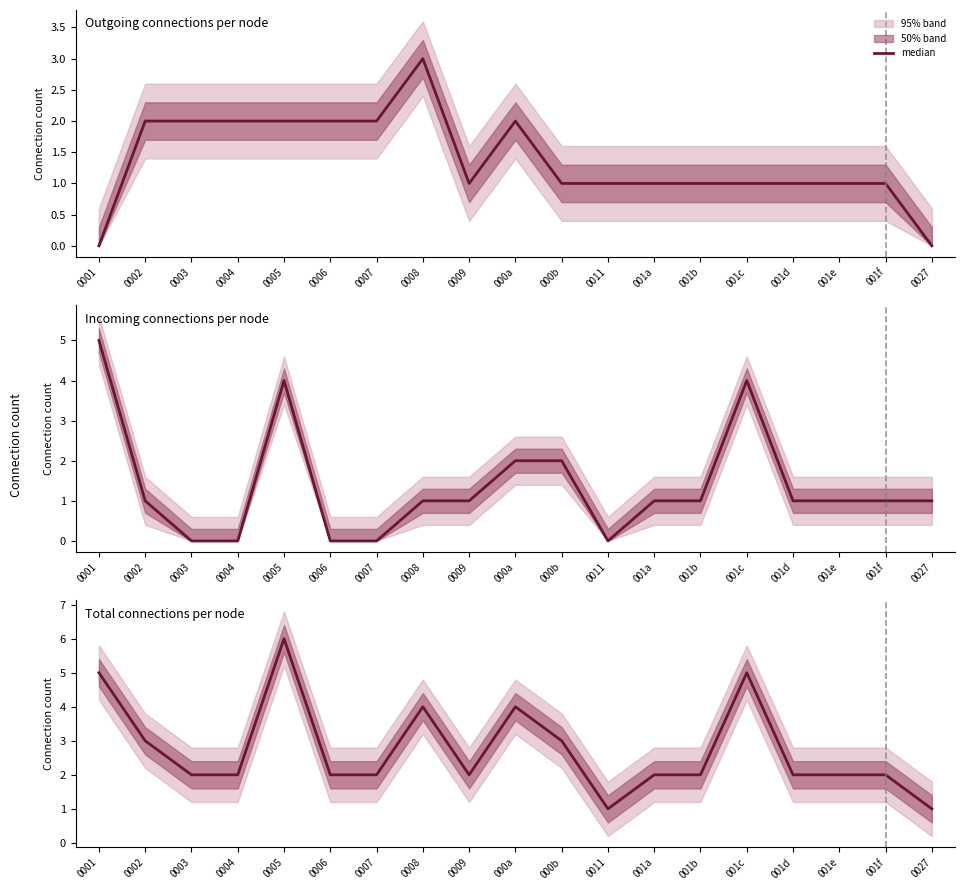

List the labels in order of value, smallest first.

0011, 0027, 0003, 0004, 0006, 0007, 0009, 001a, 001b, 001d, 001e, 001f, 0002, 000b, 0008, 000a, 0001, 001c, 0005